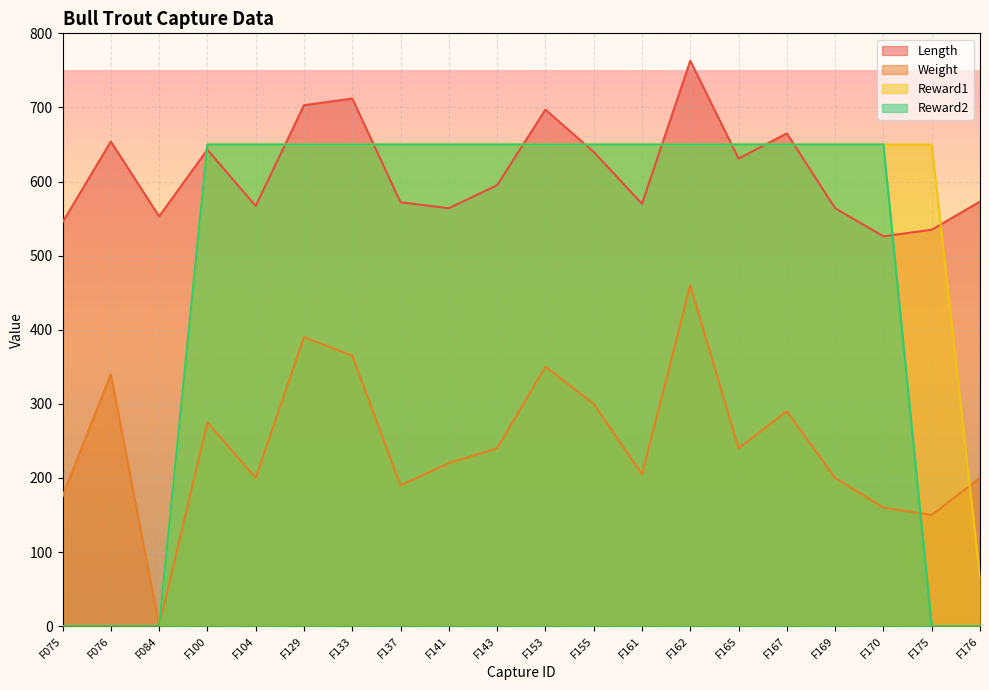

List the series in order of their peak value, lowest first.

Weight, Reward1, Reward2, Length